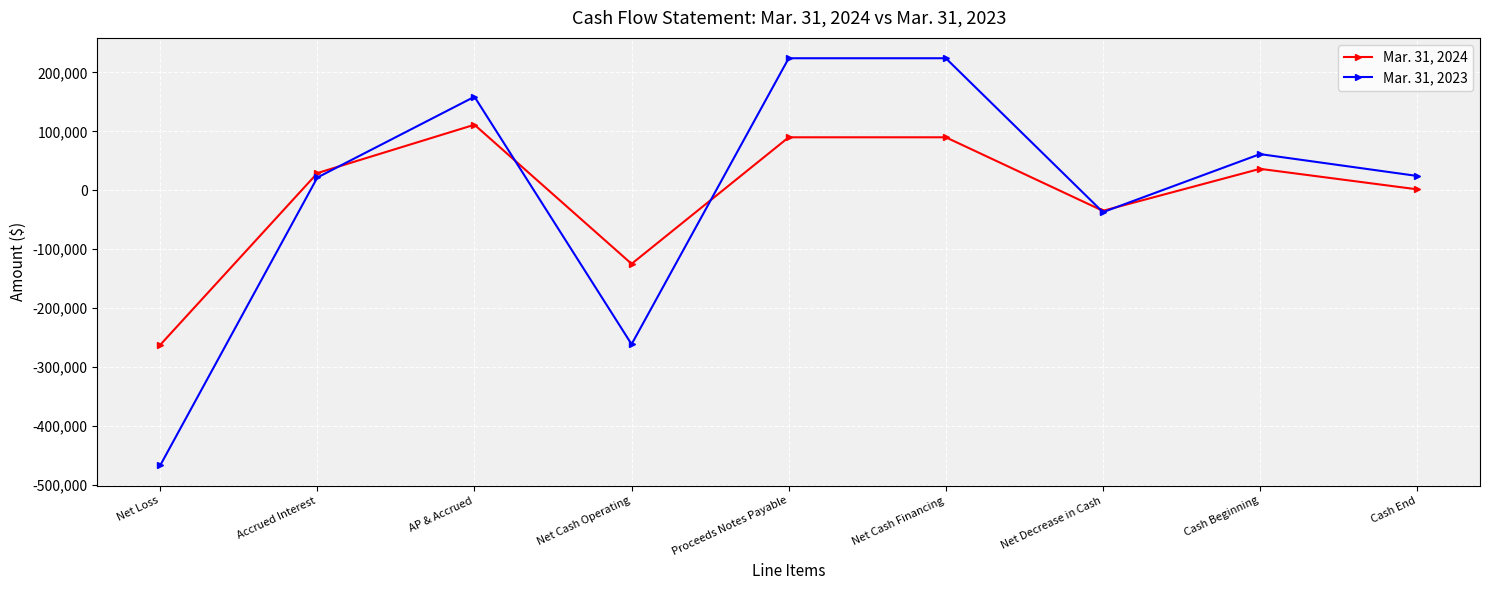

True or false: Mar. 31, 2024 has a value of -8852 at Net Decrease in Cash.

False